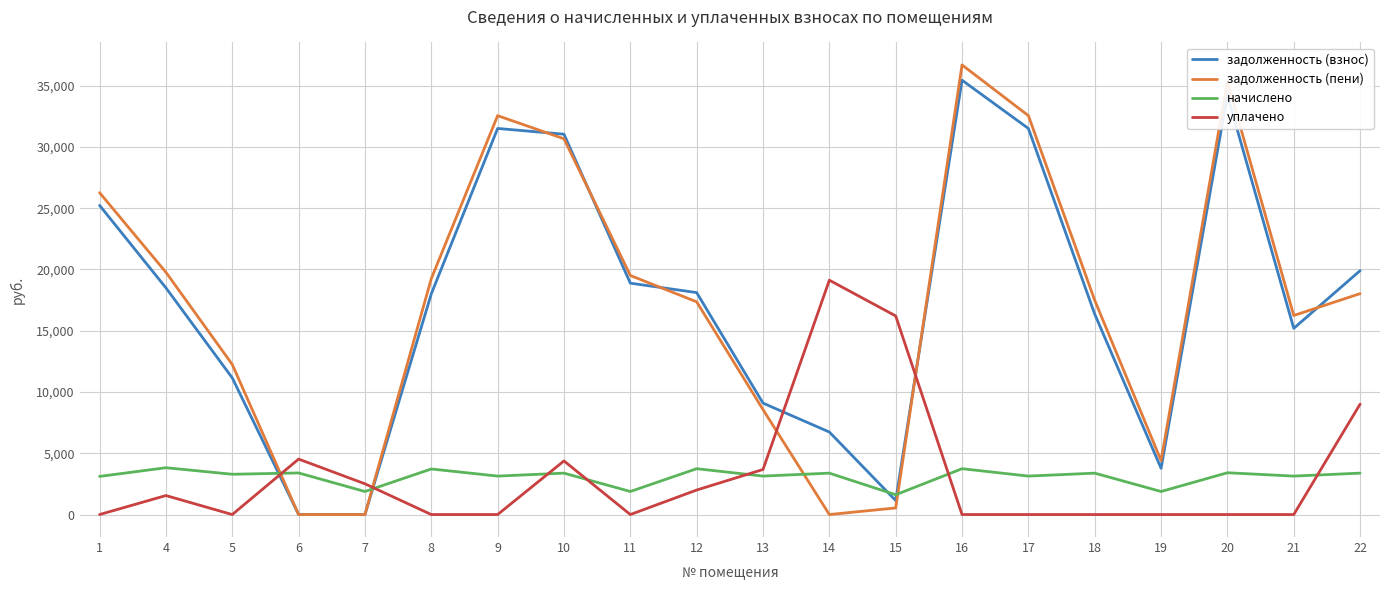

What is the spread (max minus min) of values at 7?

2508.0